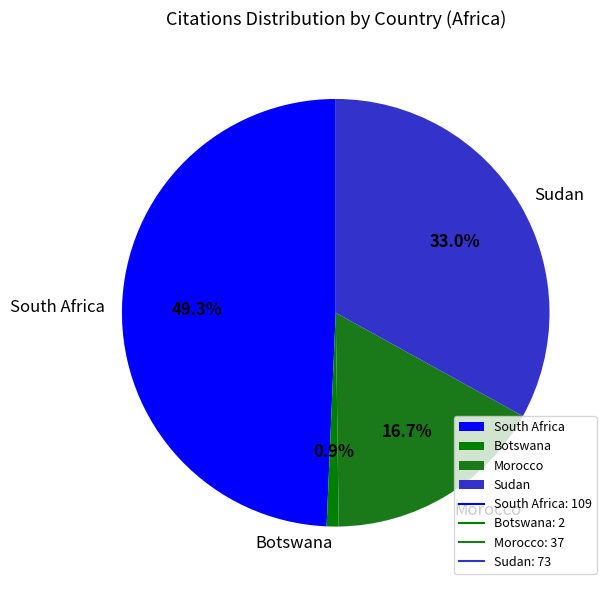

True or false: Botswana accounts for 11% of the total.

False